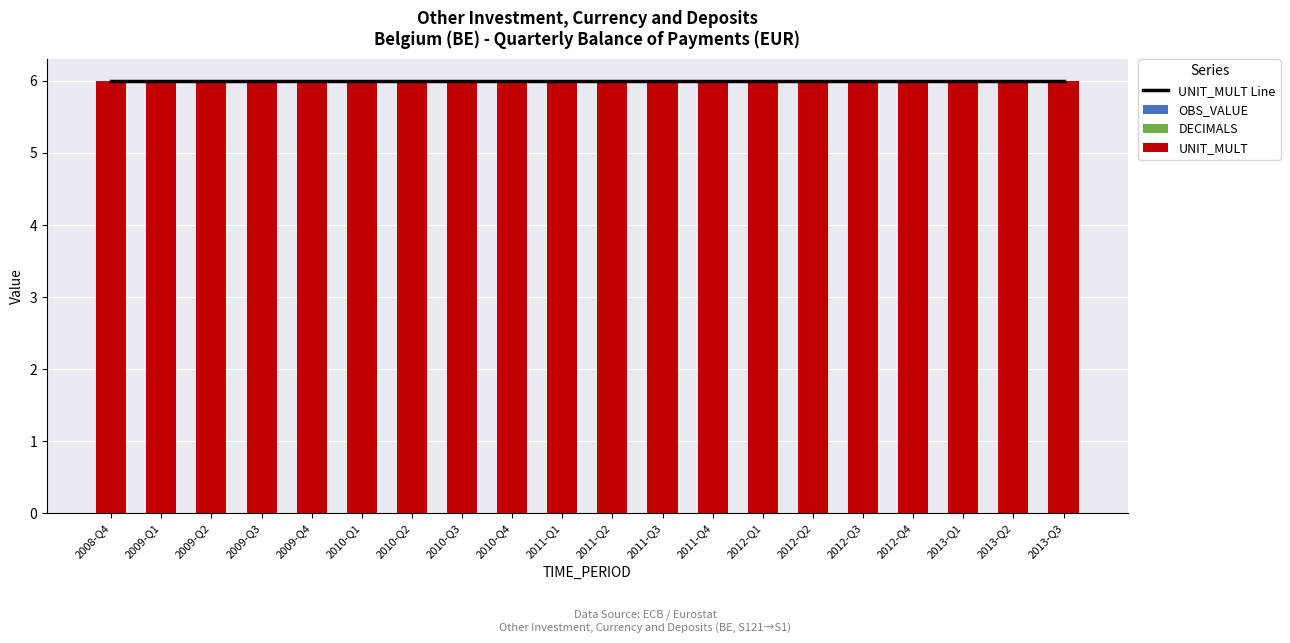

What is the lowest value of the UNIT_MULT Line series?

6